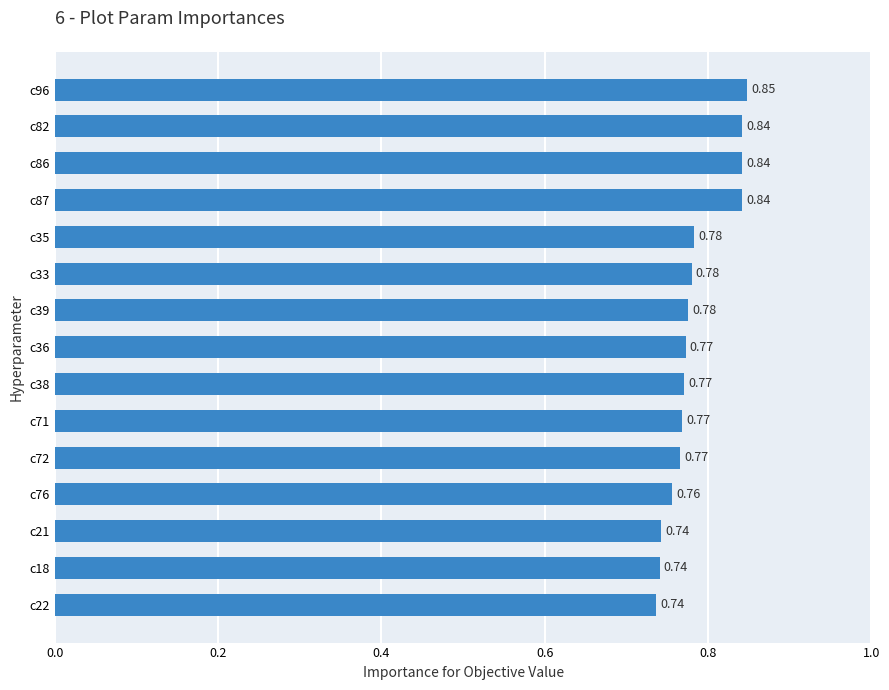

What is the sum of the values at c35 and c38?

1.6